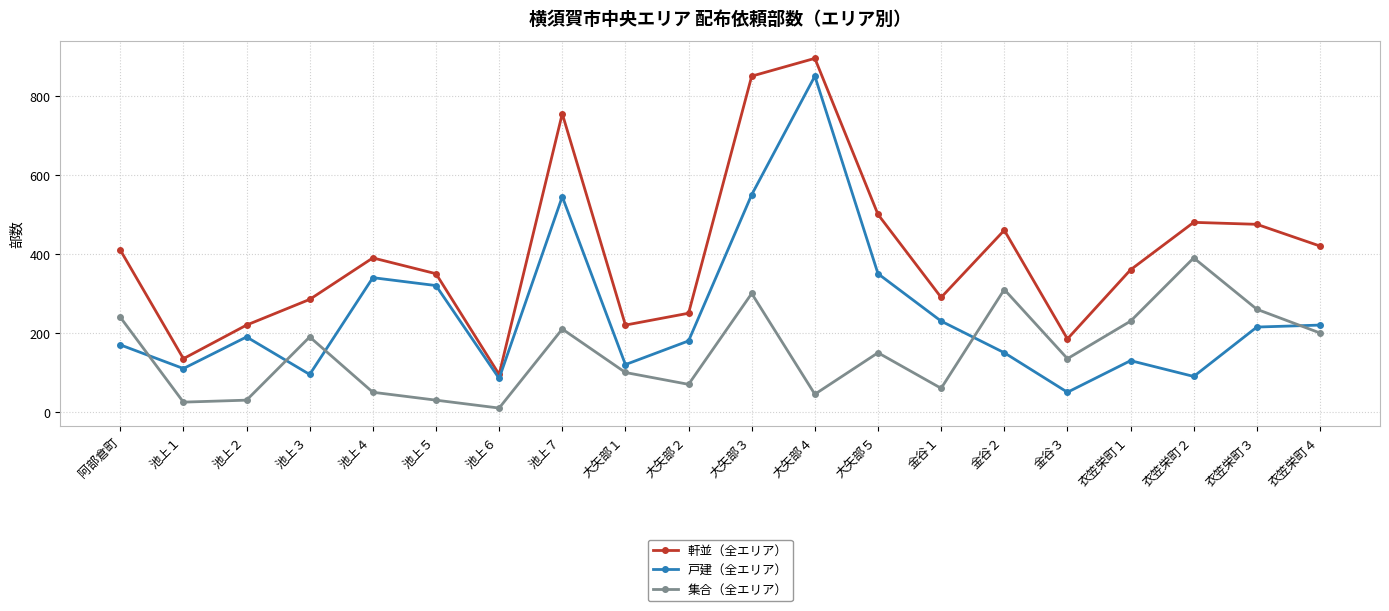

Where is the first local maximum for 集合（全エリア）?

池上３